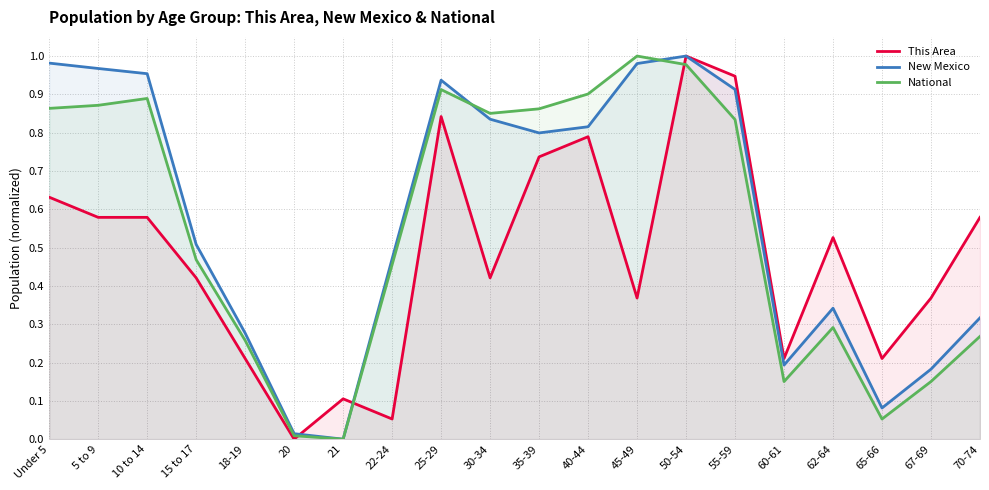

How many values in the New Mexico series exceed 0?

19